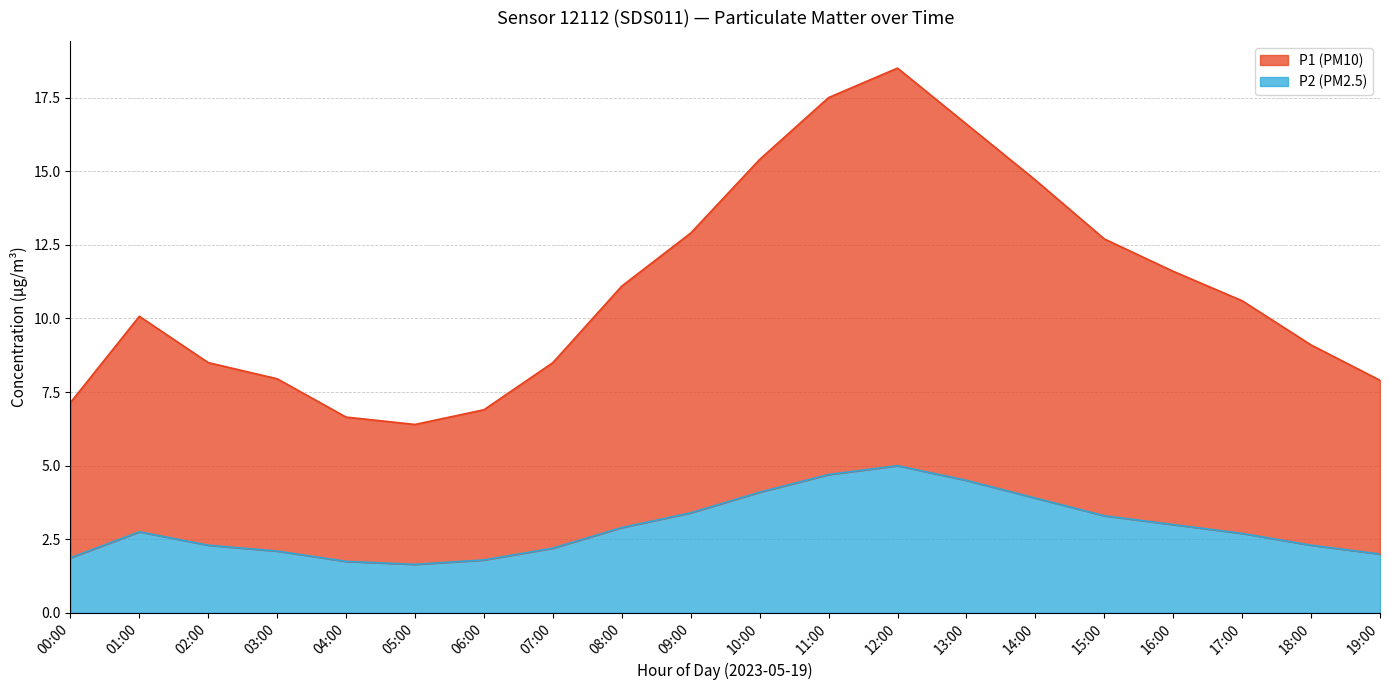

At which category does P1 reach its first local peak?

01:00